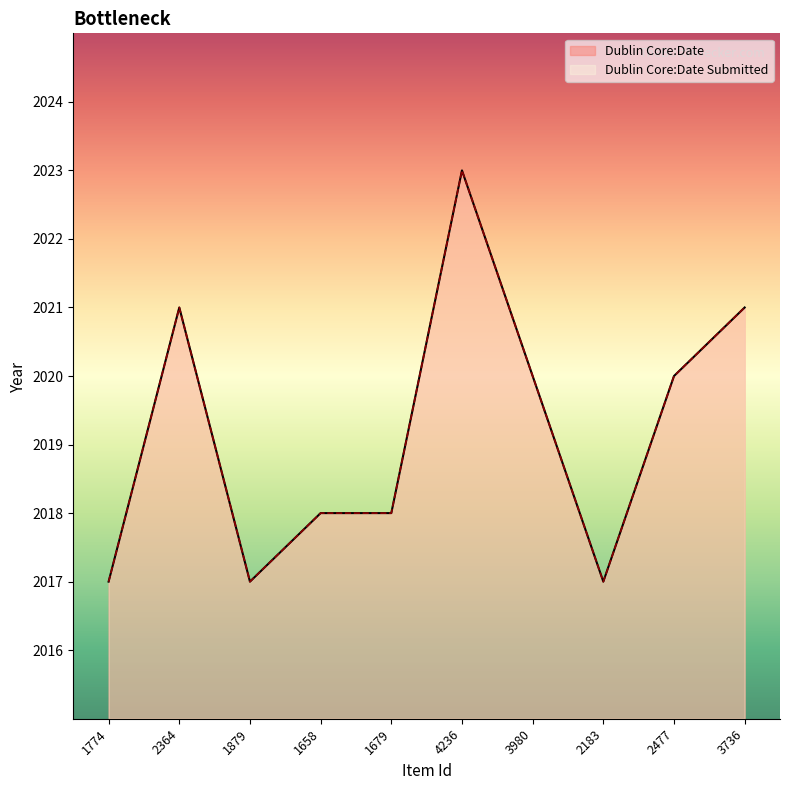

What is the average value of the Dublin Core:Date Submitted series?

2019